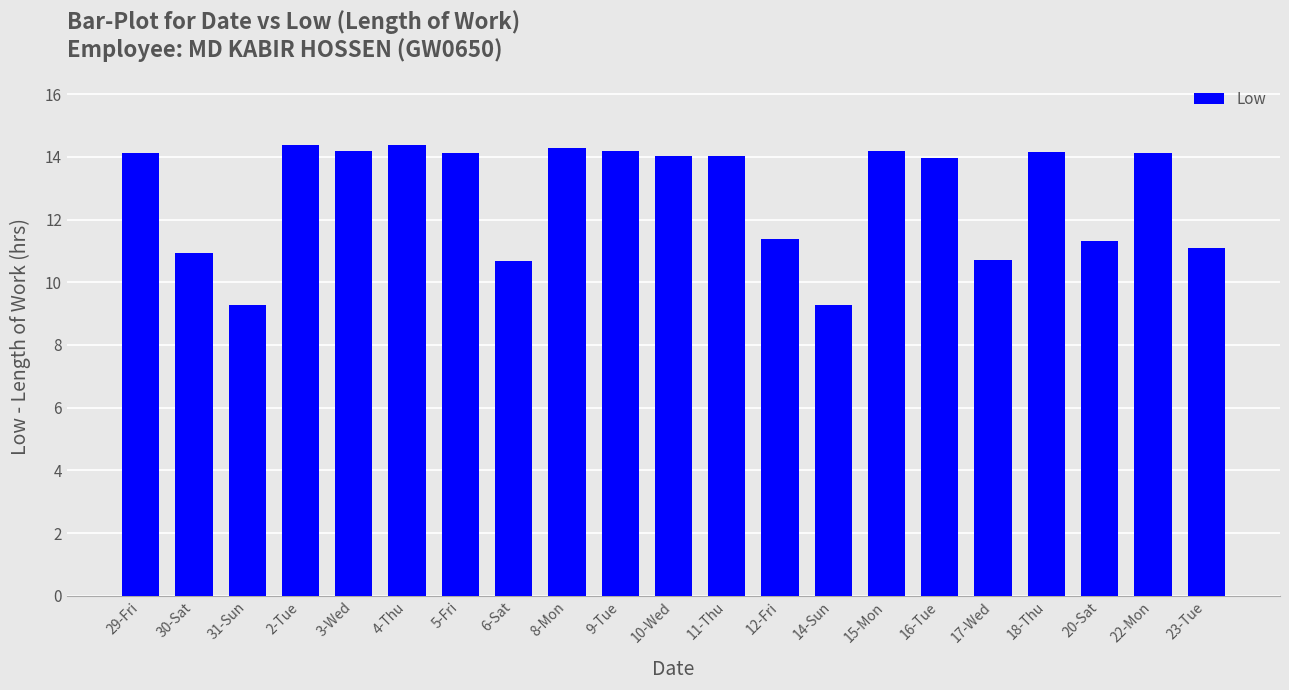

What is the difference between the second highest and minimum values?

5.1